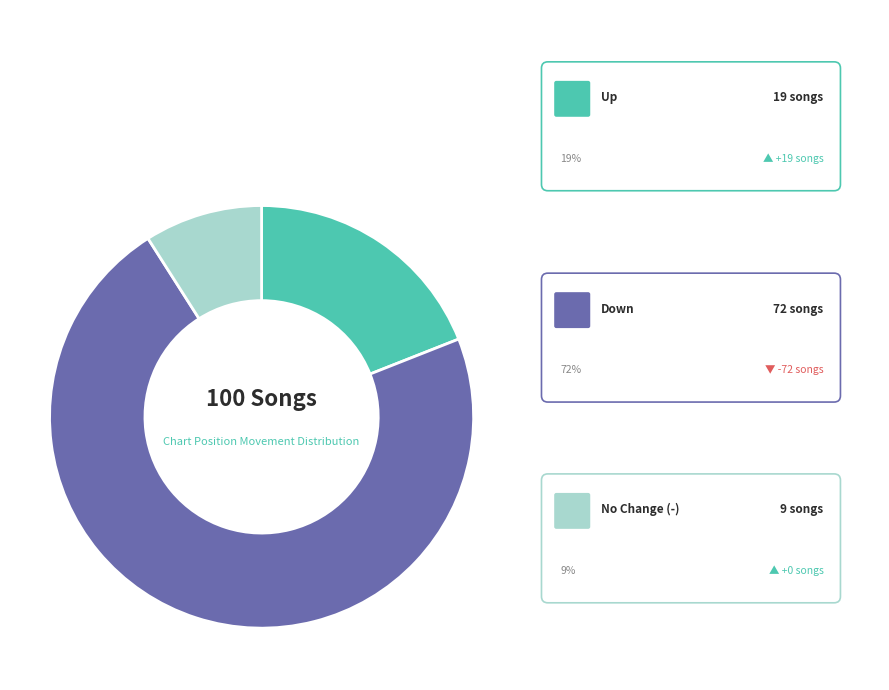

Is there a majority slice in this chart?

Yes